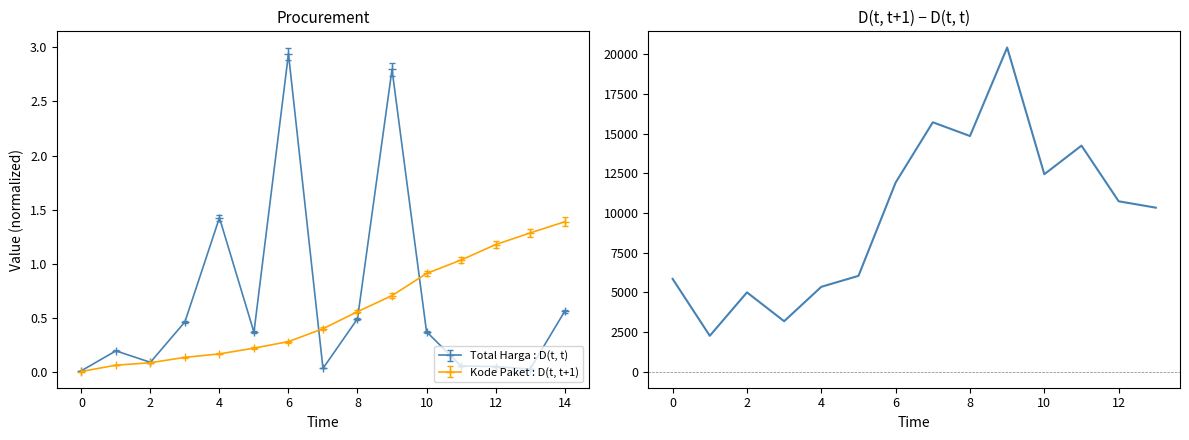

Reading left to right, transcribe all the data shown in this chart.

5840.0	2252.0	4990.5	3171.0	5341.0	6031.7	11916.3	15714.0	14847.5	20427.5	12440.0	14242.0	10733.0	10330.5